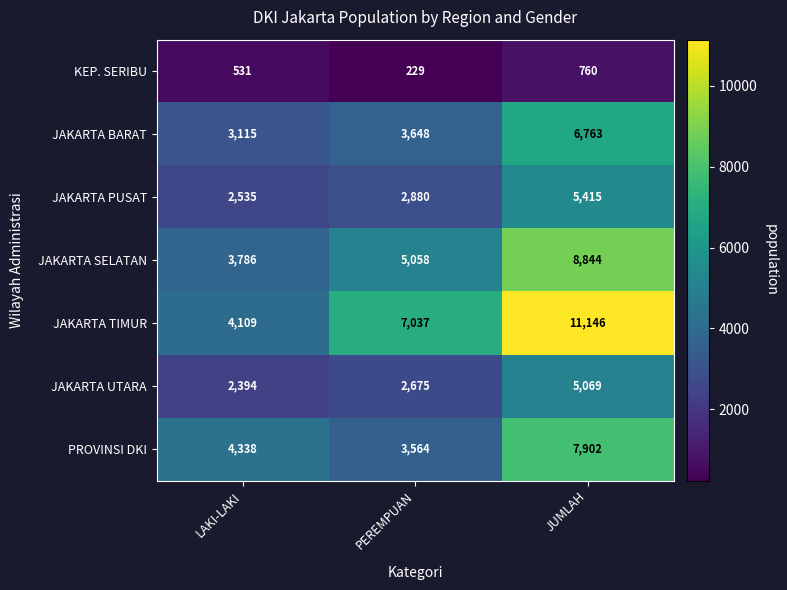

At LAKI-LAKI, list the series in order from largest to smallest.

PROVINSI DKI, JAKARTA TIMUR, JAKARTA SELATAN, JAKARTA BARAT, JAKARTA PUSAT, JAKARTA UTARA, KEP. SERIBU